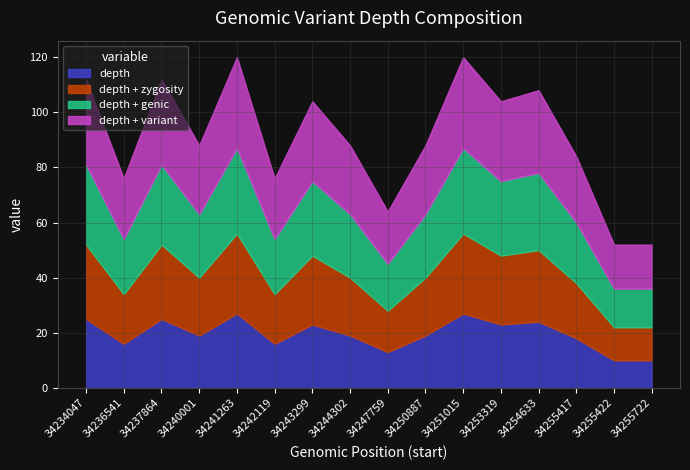

Reading right to left, what are all the values shown in this chart?

depth: 10	10	18	24	23	27	19	13	19	23	16	27	19	25	16	25
depth_plus_zygosity: 12	12	20	26	25	29	21	15	21	25	18	29	21	27	18	27
depth_plus_genic: 14	14	22	28	27	31	23	17	23	27	20	31	23	29	20	29
depth_plus_variant: 16	16	24	30	29	33	25	19	25	29	22	33	25	31	22	31